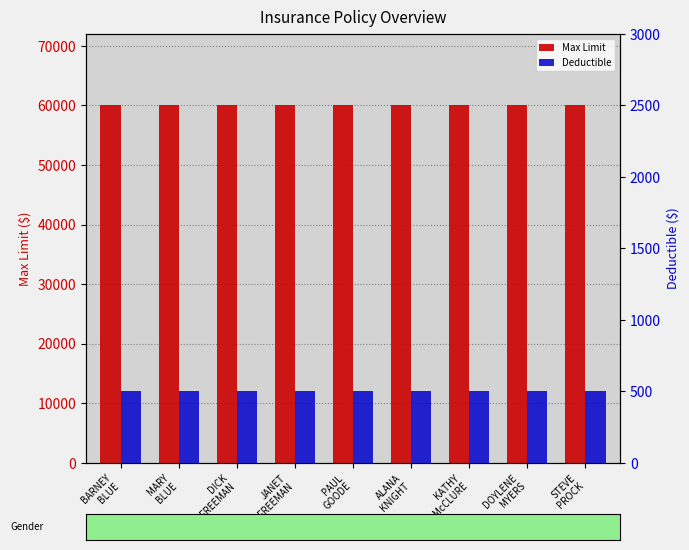

What is the label of the 6th bar from the right?

JANET
FREEMAN